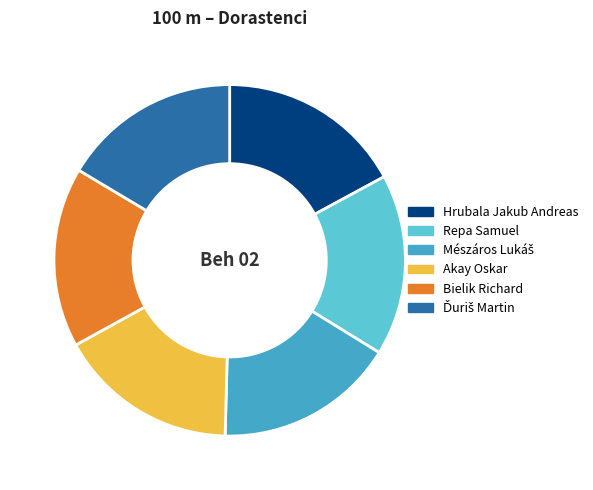

Approximately how many times larger is the value at Hrubala Jakub Andreas compared to Repa Samuel?

1.0